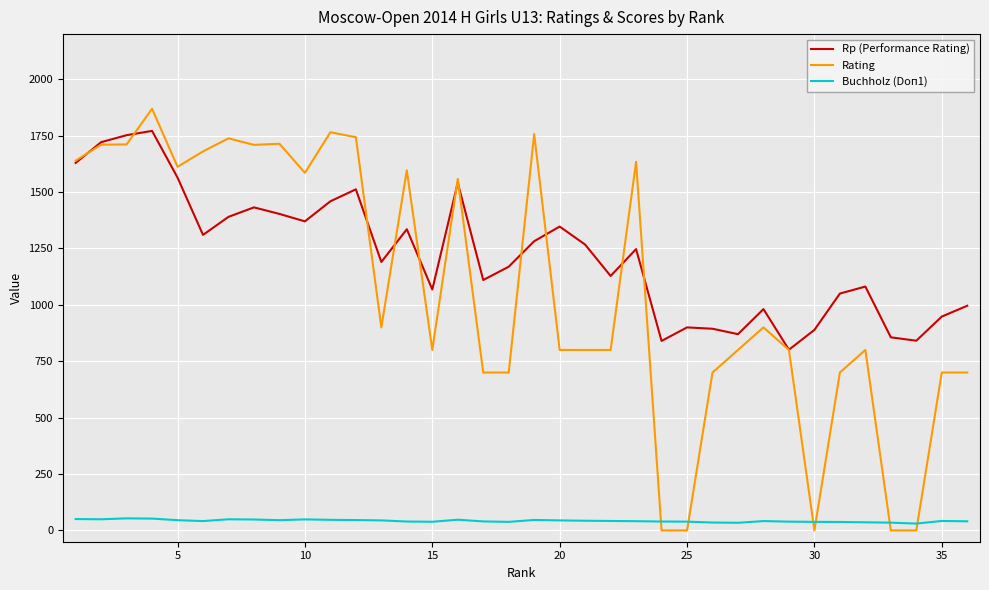

List the series in order of their peak value, lowest first.

Buchholz (Doп1), Rp (Performance Rating), Rating